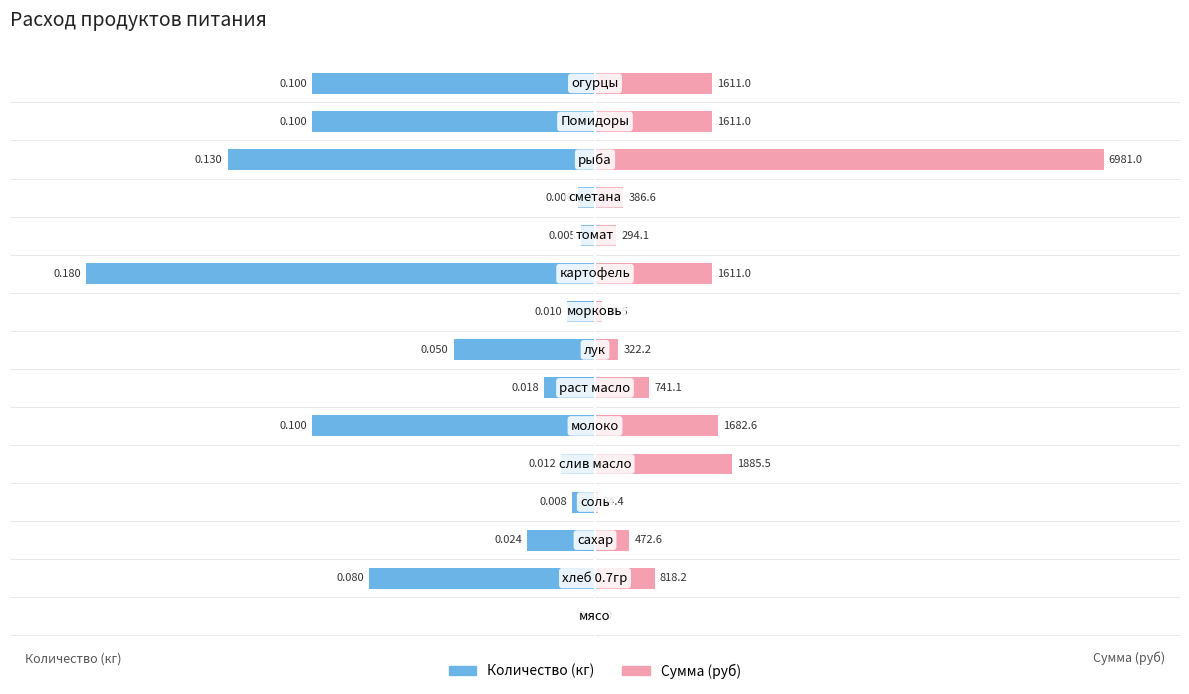

How many distinct data groups are displayed?

2